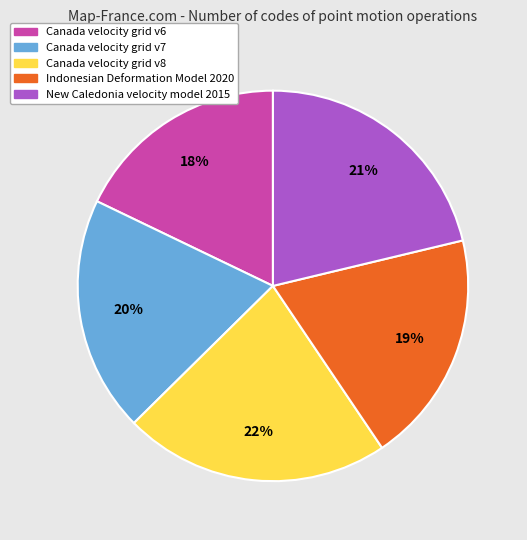

Which category has the biggest portion of the pie?

Canada velocity grid v8